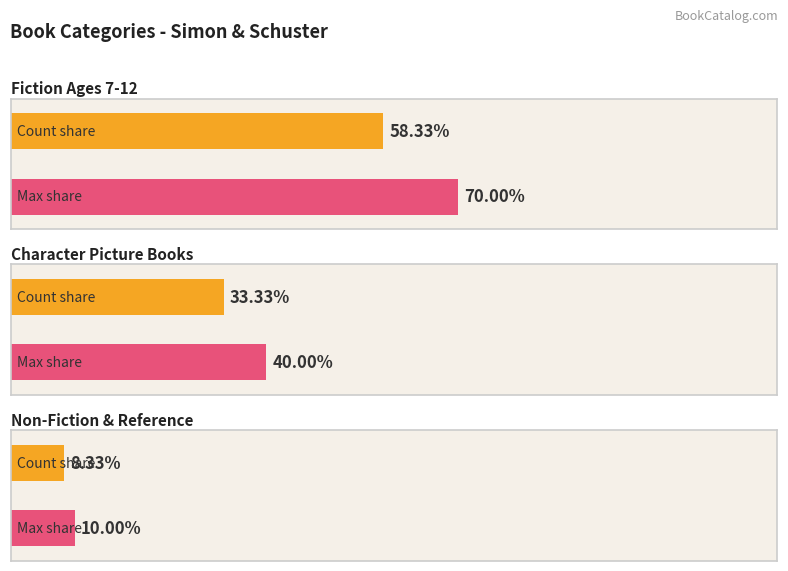

Which category has the lowest value across all series?

Non-Fiction & Reference